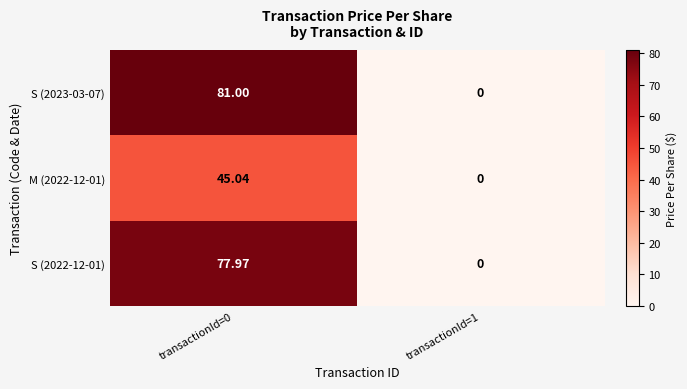

How many categories are shown in the chart?

2